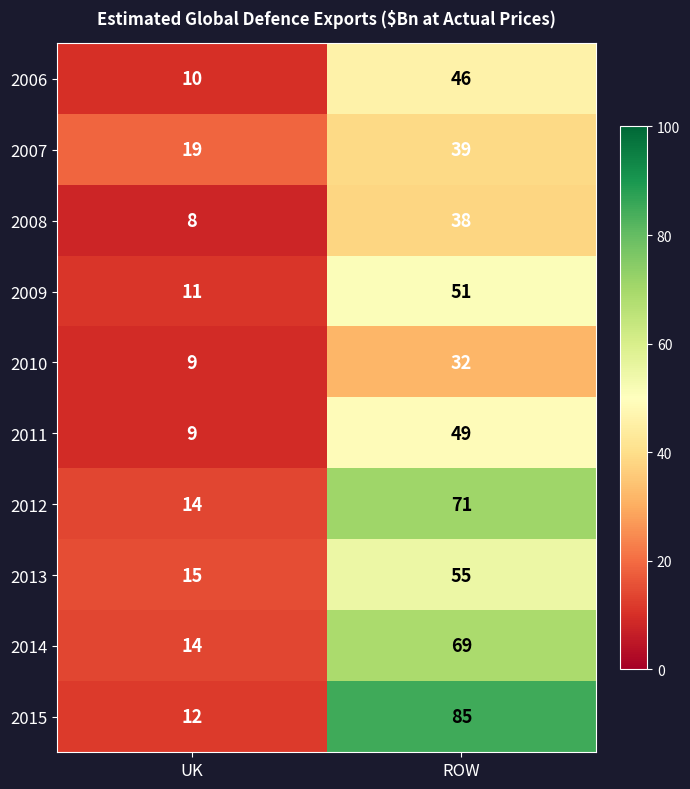

What is the difference between the 2009 values at ROW and UK?

40